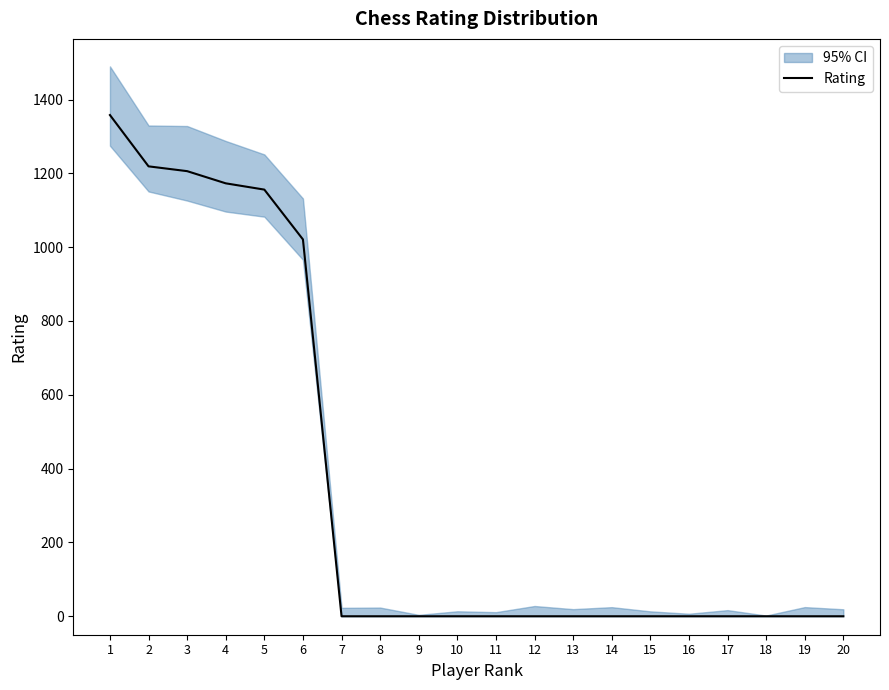

What is the sum of all values?

7133